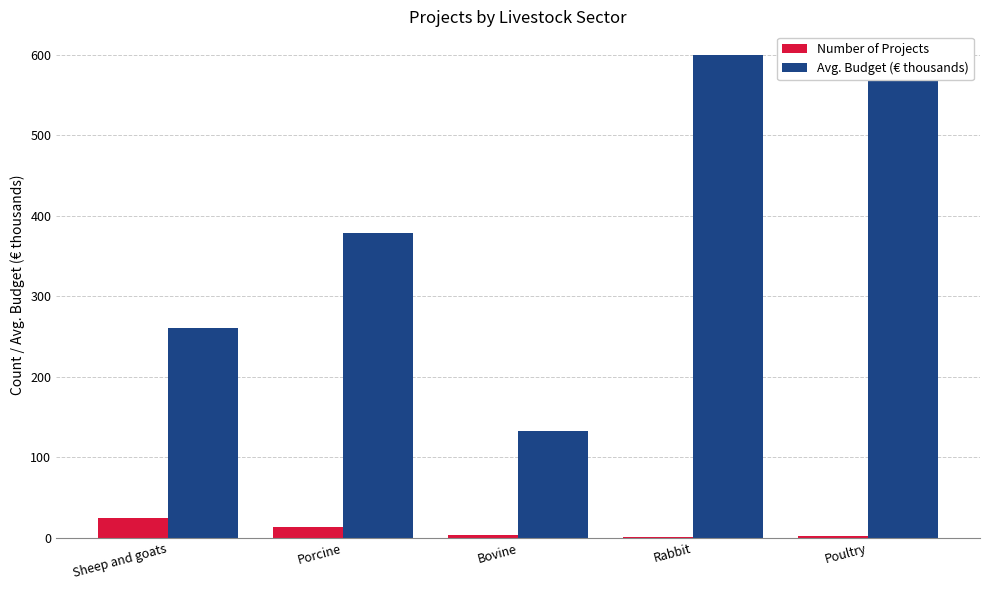

Which series has the largest total across all categories?

Avg. Budget (€ thousands)